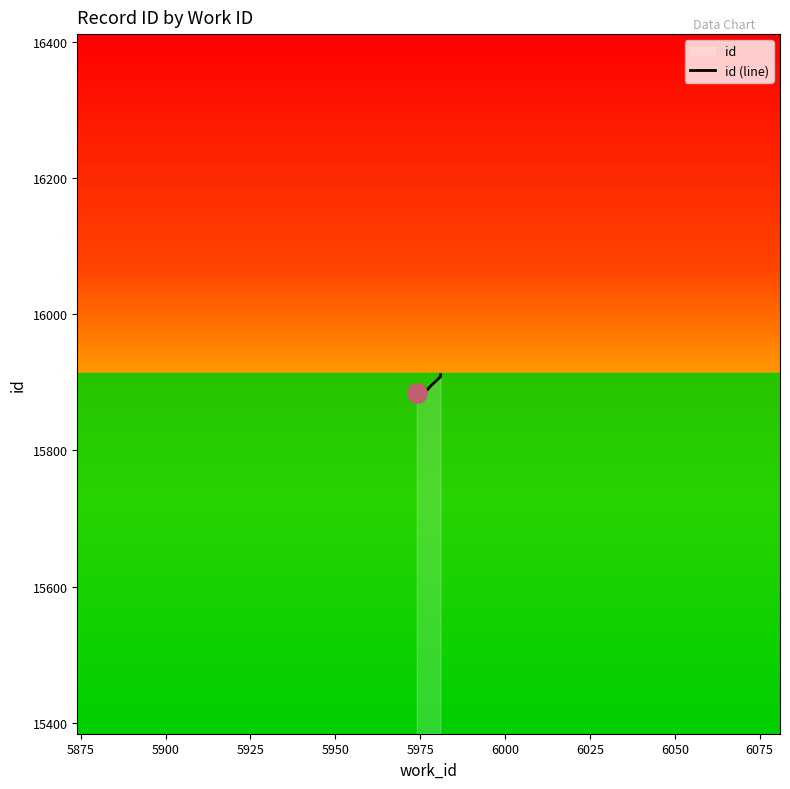

What value does the data have at 5875?

15887